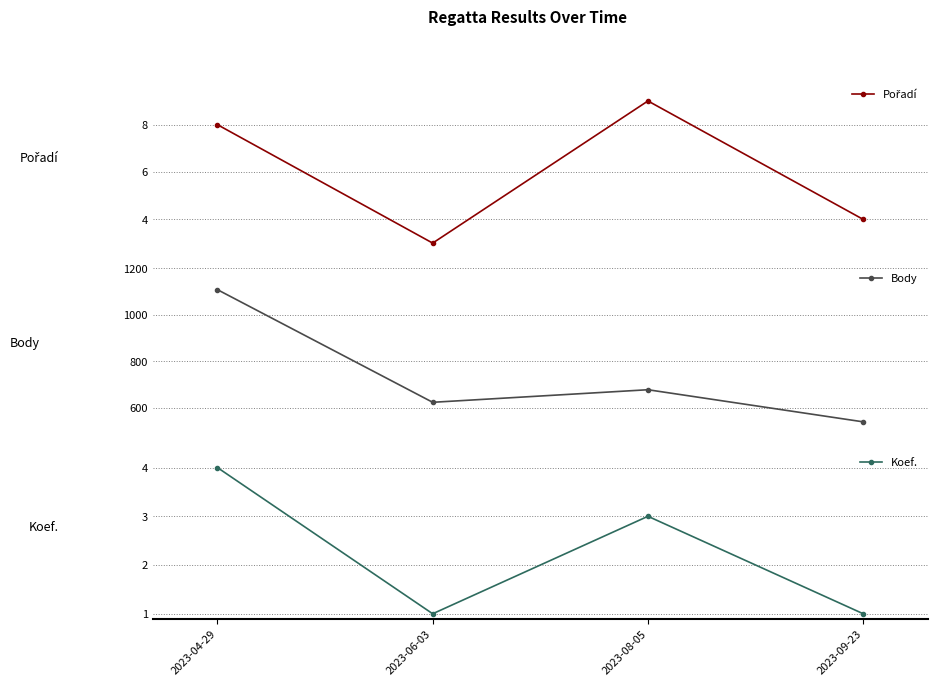

What is the label of the 1st point from the right?

2023-09-23